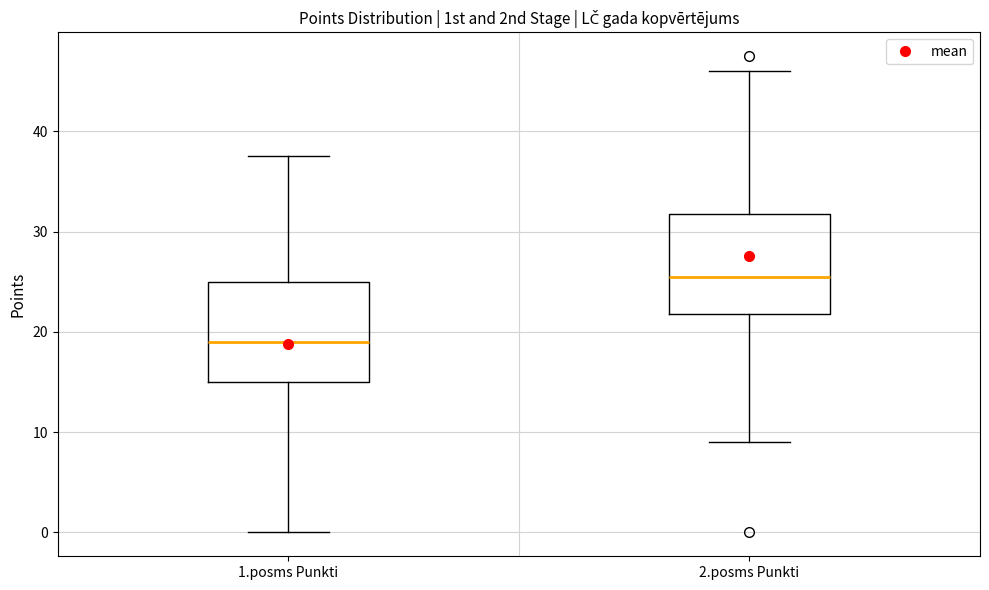

Where is the lower edge of the box for 1.posms Punkti on the y-axis? The values are not printed on the chart, so give them approximately, as read against the axis.

15